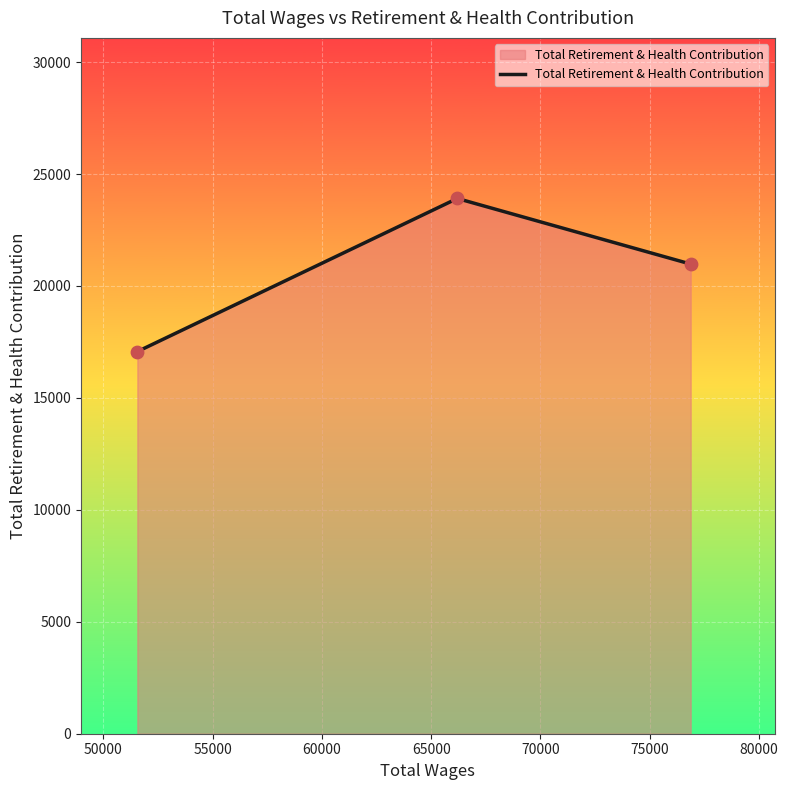

What is the sum of all values?

61955